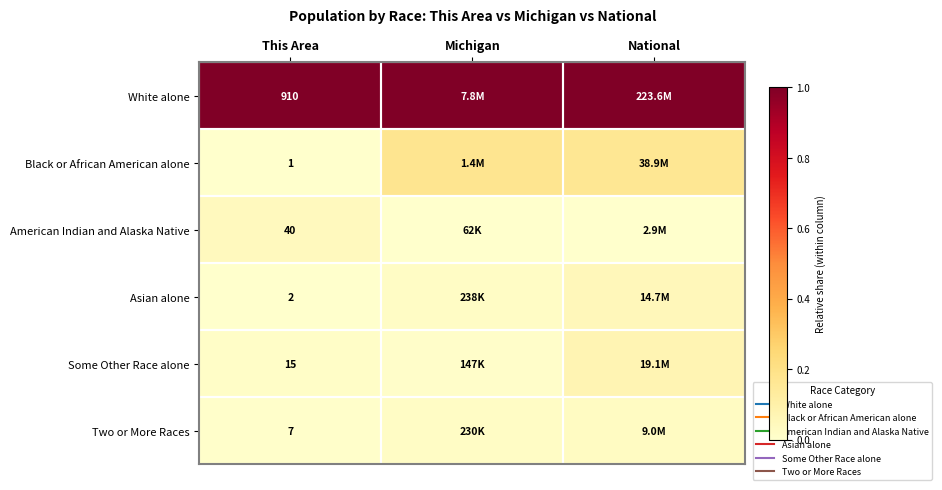

At which category is the sum across all series the highest?

National